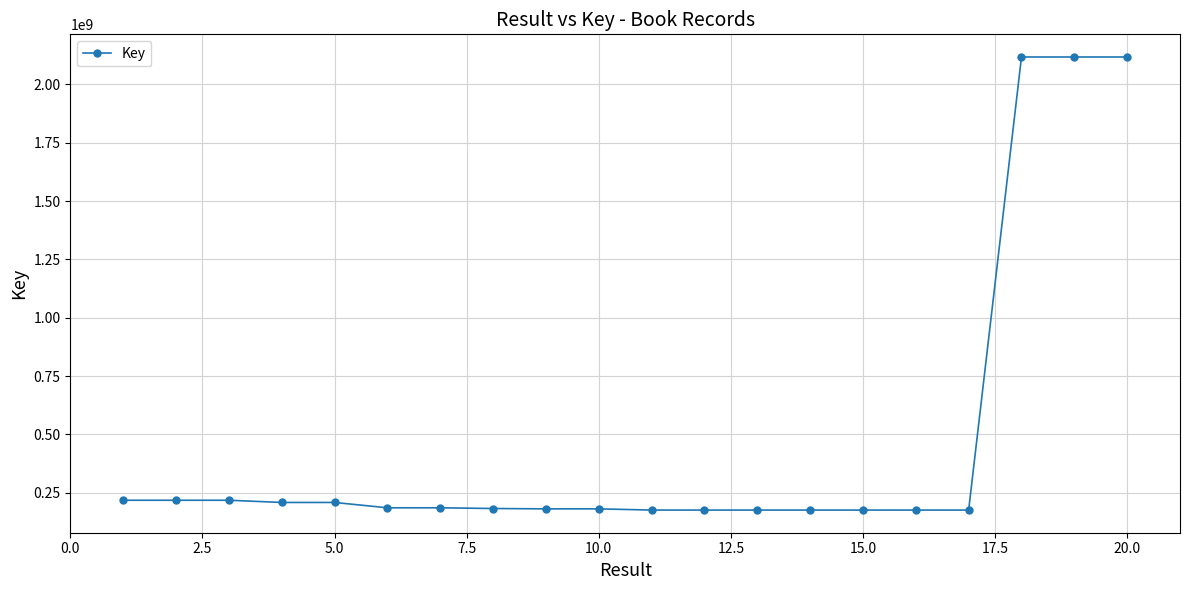

What is the maximum value shown in the chart?

2117866958